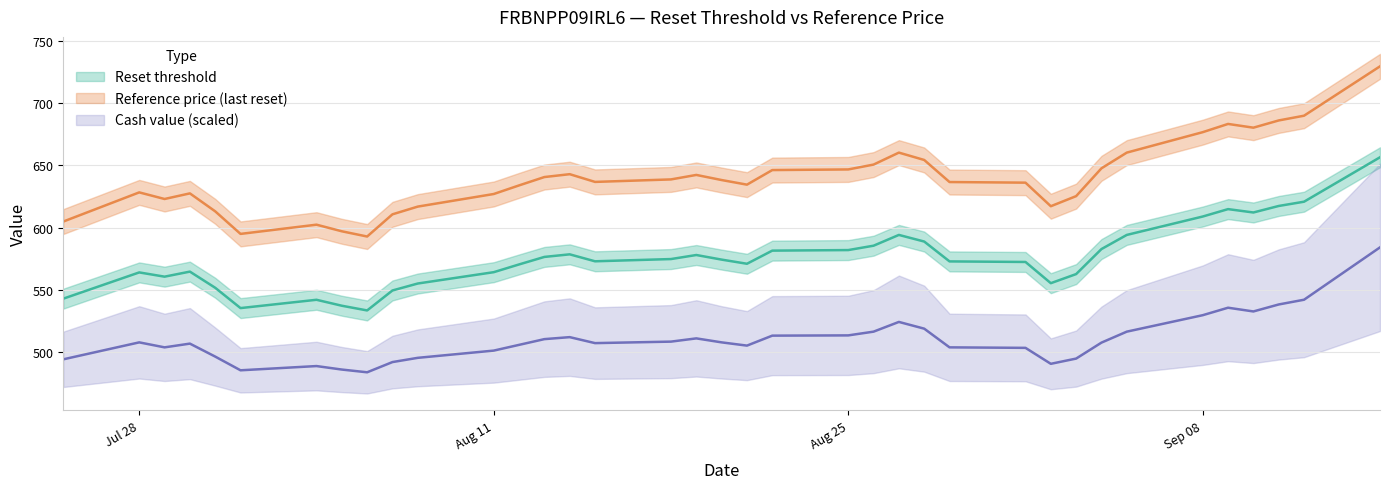

What is the total value across all series at 2025-08-26?

1752.7